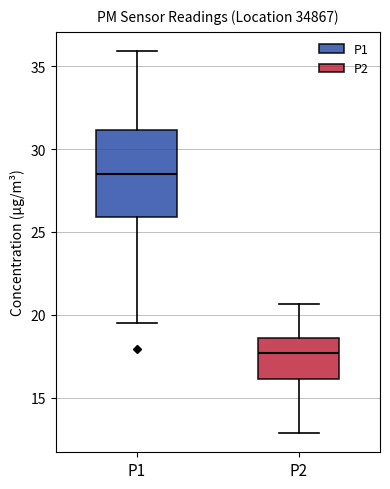

Reading left to right, transcribe this box plot: for each box, give where its median line is, the range the box spans, and where its two whiskers end, as read against the y-axis. The values are not printed on the chart, so give them approximately, as read against the axis.

P1: median 28.5, box 26.0 to 31.0, whiskers 19.5 to 36.0
P2: median 17.5, box 16.0 to 18.5, whiskers 13.0 to 20.5